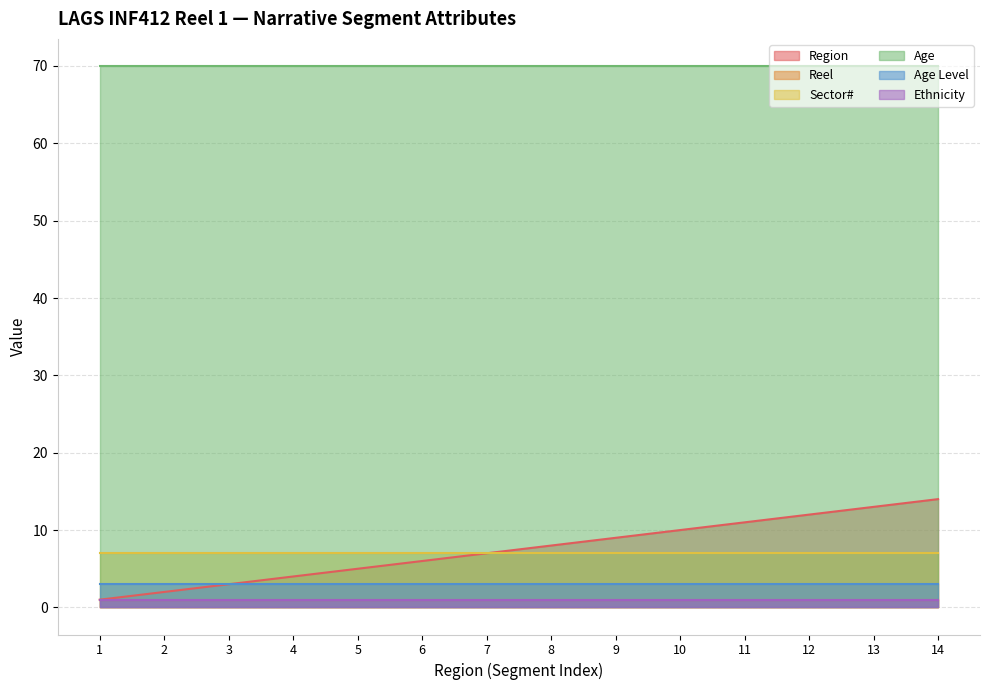

True or false: Sector# has more than 1 interior local peaks.

False